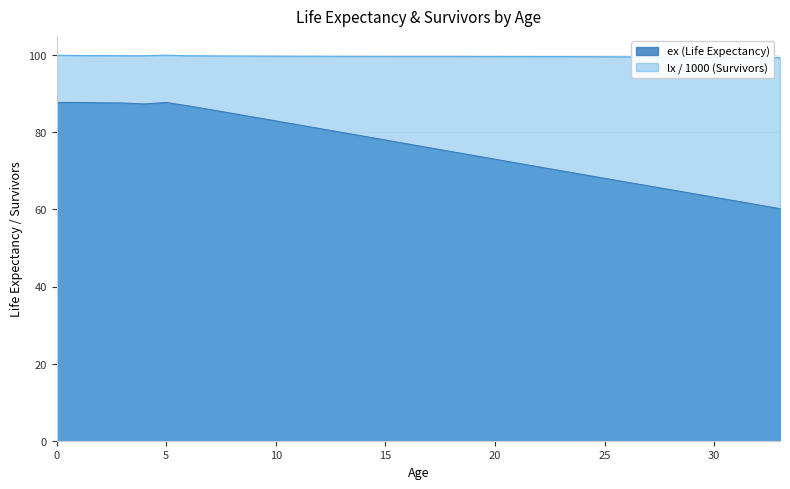

Reading left to right, transcribe all the data shown in this chart.

0=87.7	1=87.7	2=87.7	3=87.6	4=87.3	5=87.7	6=86.8	7=85.9	8=84.9	9=83.9	10=82.9	11=82.0	12=81.0	13=80.0	14=79.0	15=78.0	16=77.0	17=76.0	18=75.0	19=74.0	20=73.0	21=72.0	22=71.0	23=70.0	24=69.0	25=68.0	26=67.1	27=66.1	28=65.1	29=64.1	30=63.1	31=62.2	32=61.2	33=60.2